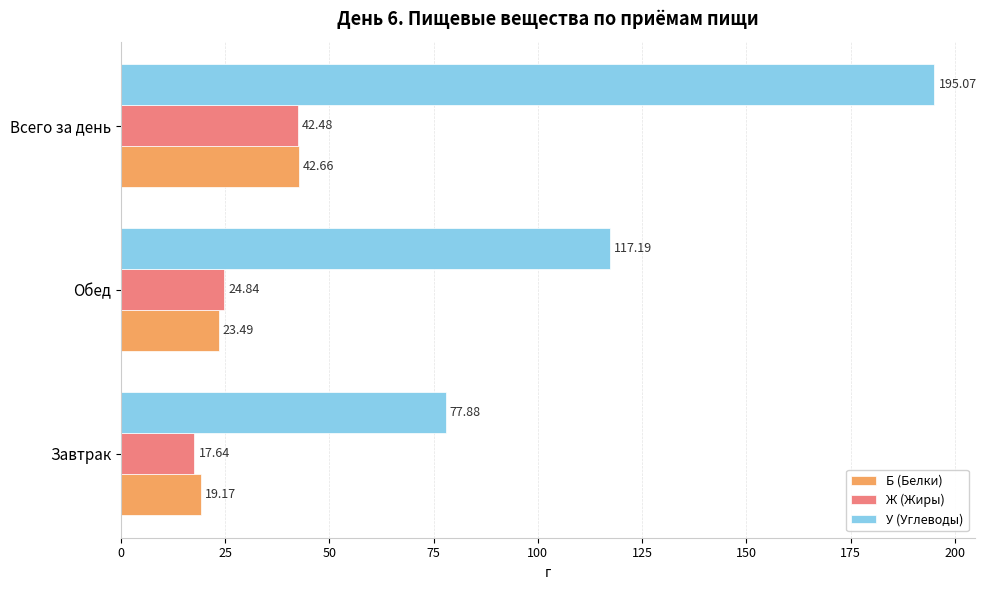

Which series has the largest range (max minus min)?

У (Углеводы)